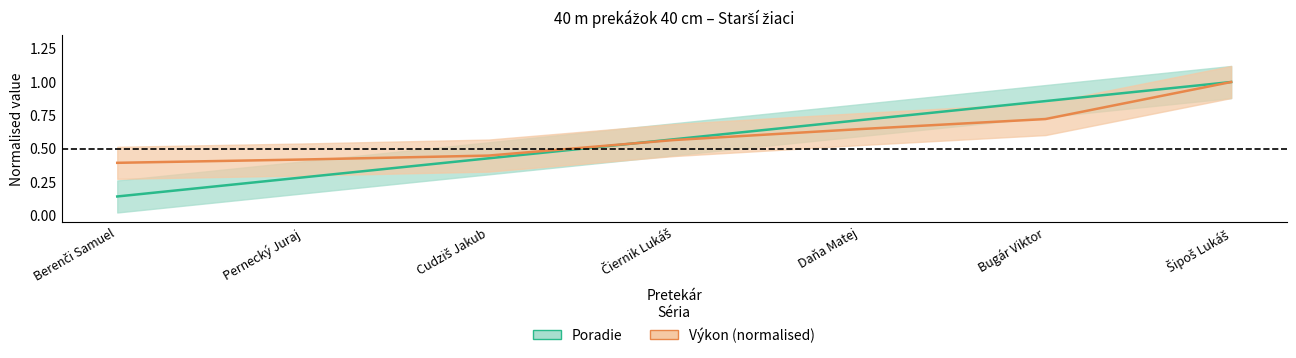

The value of Výkon (time, normalised) at Cudziš Jakub is 0.4. True or false?

True